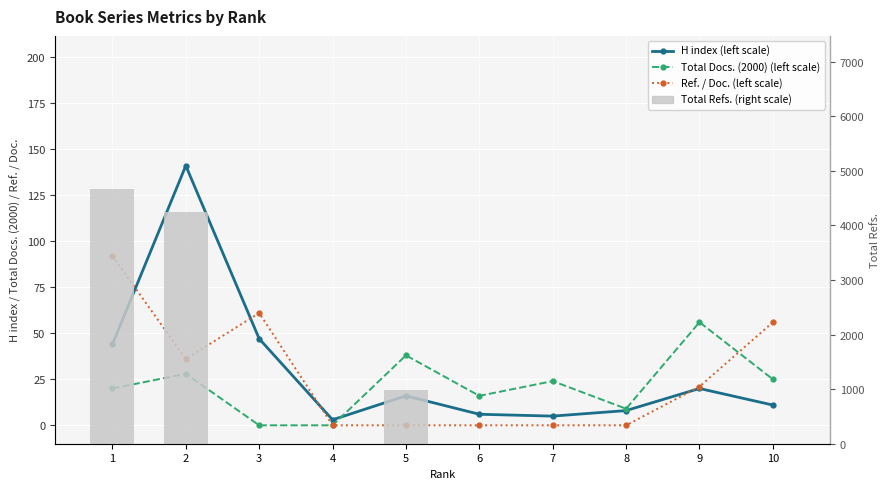

What is the spread (max minus min) of values at 8?

9